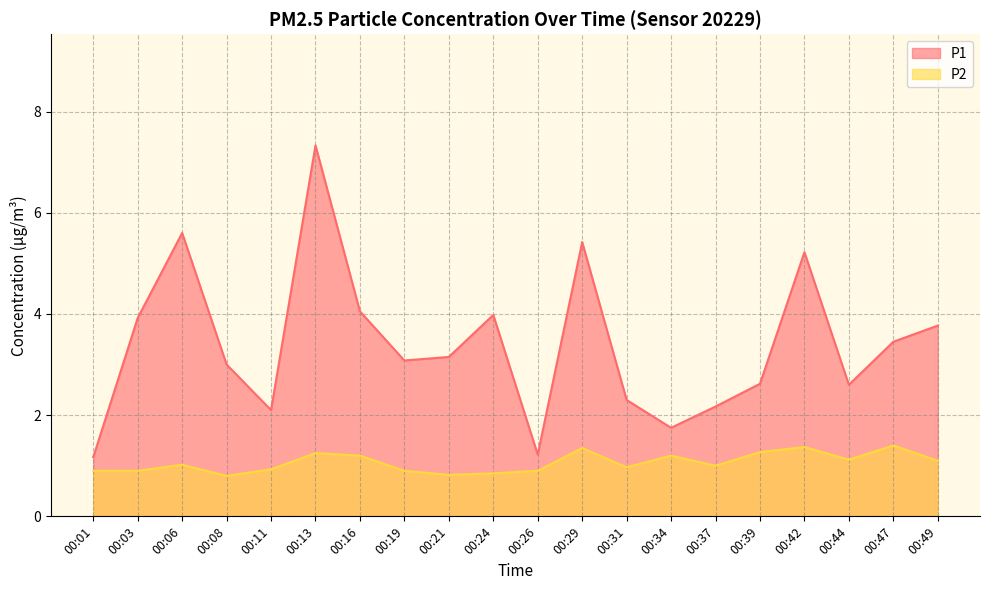

True or false: P1 has a value of 3.1 at 00:19.

True